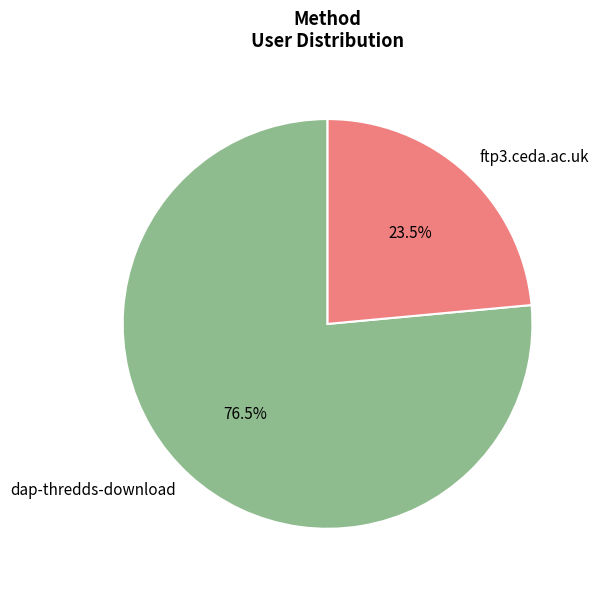

How much of the chart is everything except dap-thredds-download?

23.5%